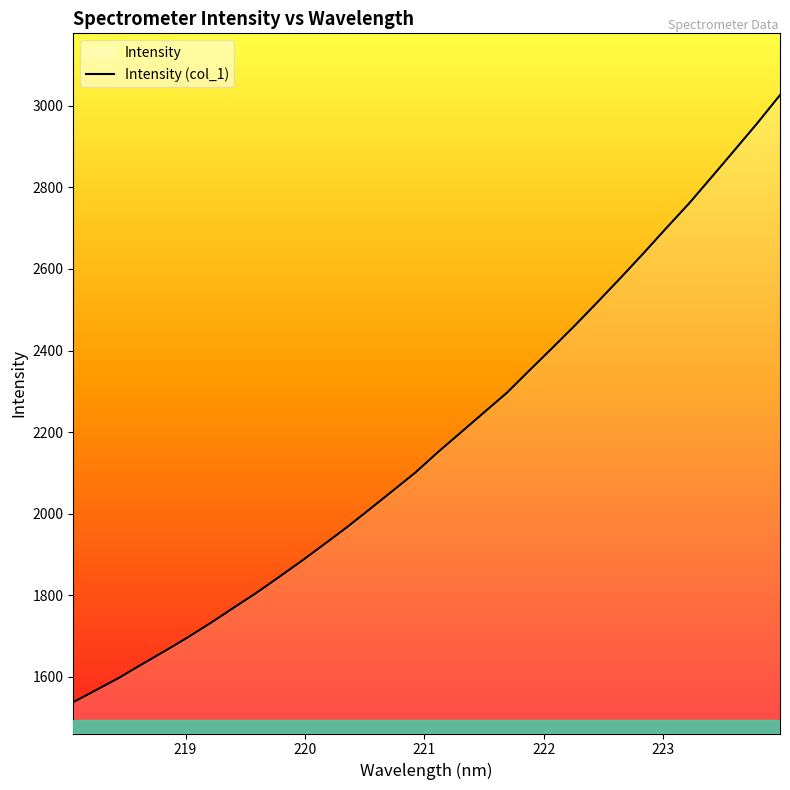

Reading right to left, list all the values displayed in this chart.

3026.0	2956.9	2890.8	2825.1	2760.1	2699.6	2638.0	2578.0	2519.4	2461.7	2406.1	2351.4	2295.9	2247.9	2199.6	2151.7	2101.1	2056.1	2011.4	1967.2	1925.3	1884.0	1844.2	1805.1	1768.6	1731.6	1696.4	1663.1	1630.8	1597.7	1567.8	1538.3